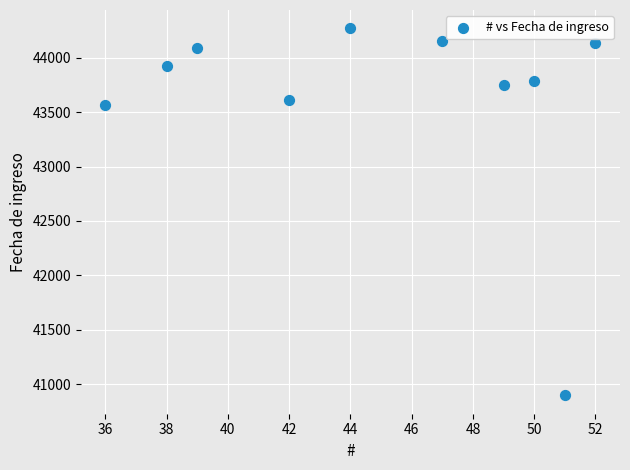

What Y value in the scatter plot is closest to 42584?

43563